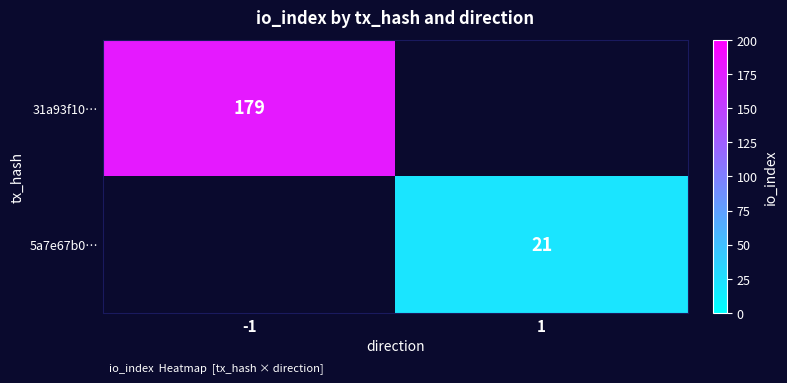

The 31a93f10… series shows 179 at -1. True or false?

True